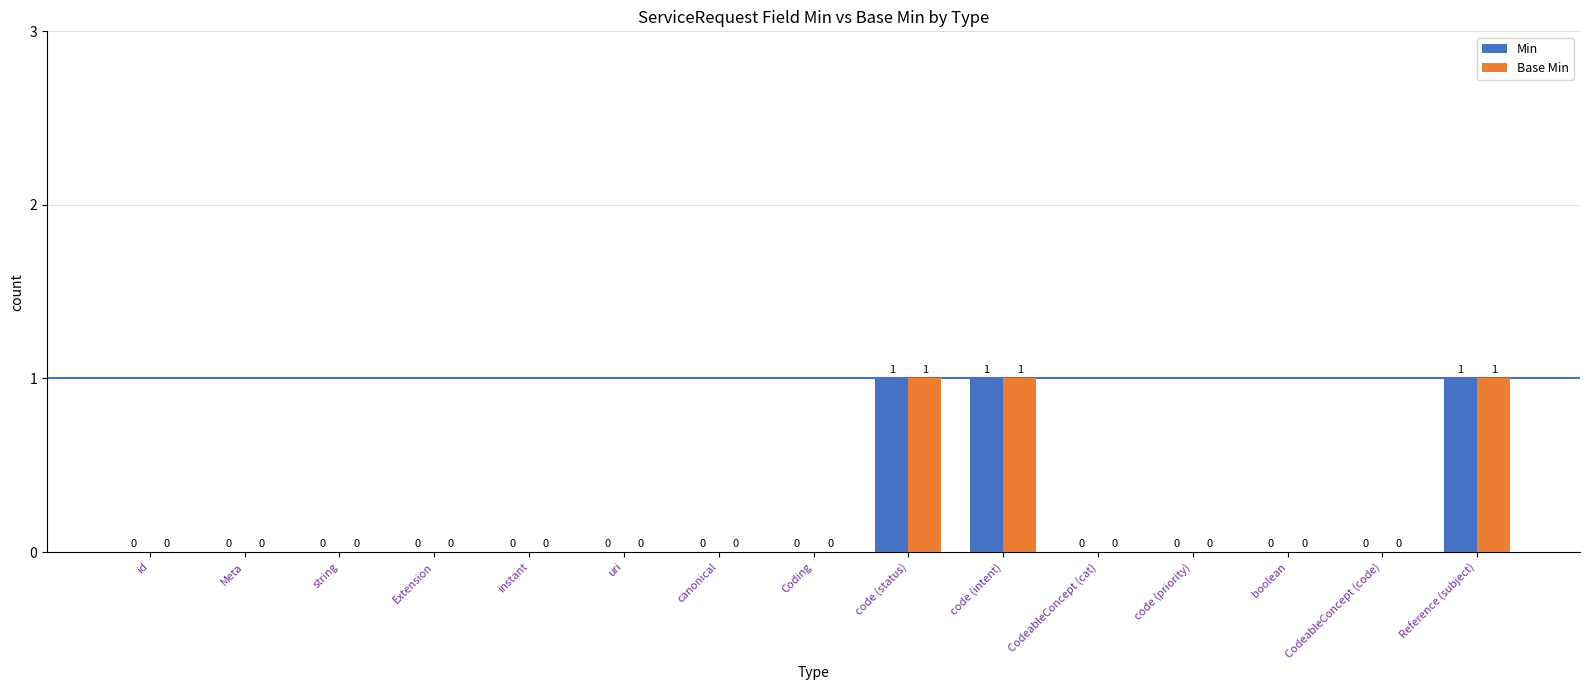

The Base Min series shows 0 at Extension. True or false?

True